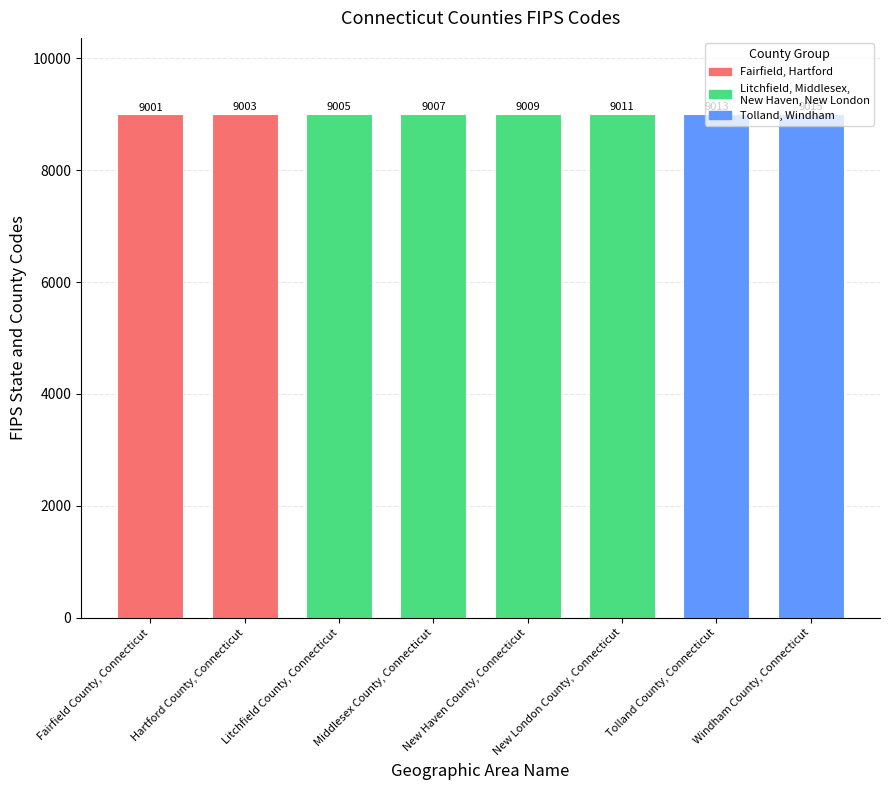

What is the difference between the second highest and minimum values?

12